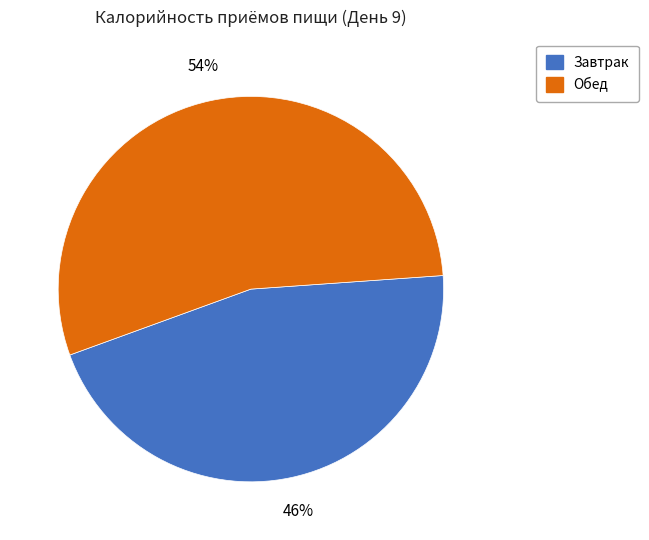

To the nearest percent, what portion does Завтрак represent?

46%